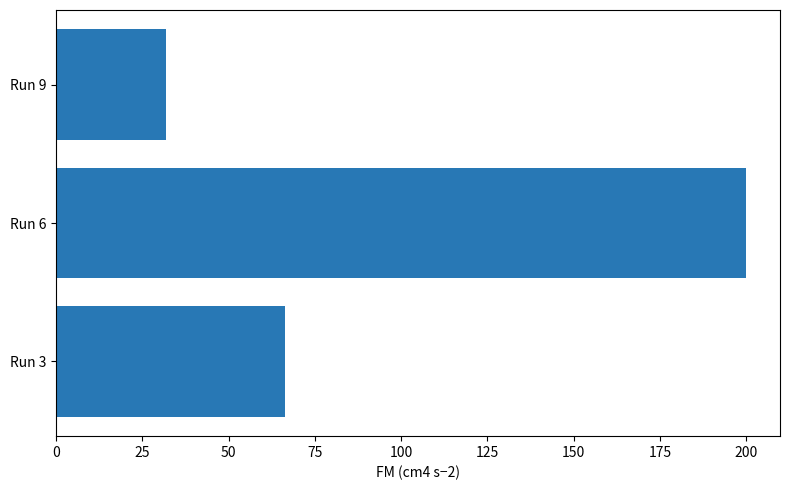

What is the change in value from Run 3 to Run 6?

+133.5